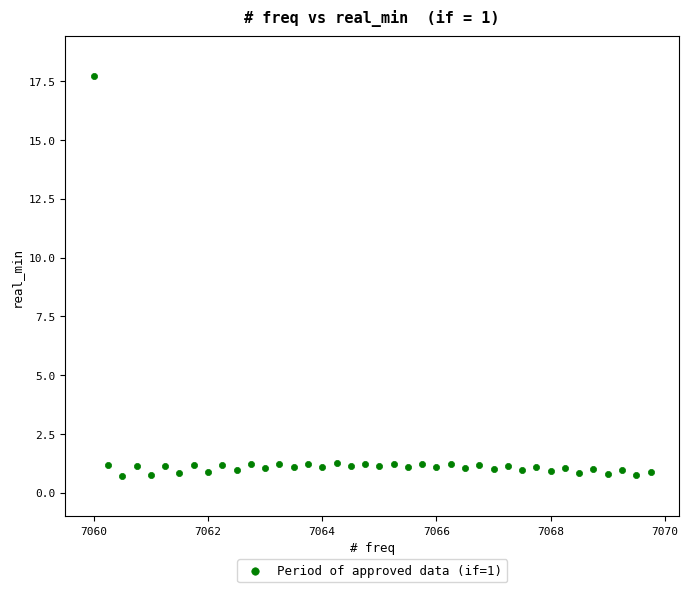

What is the range of Y values (max minus min)?

17.0